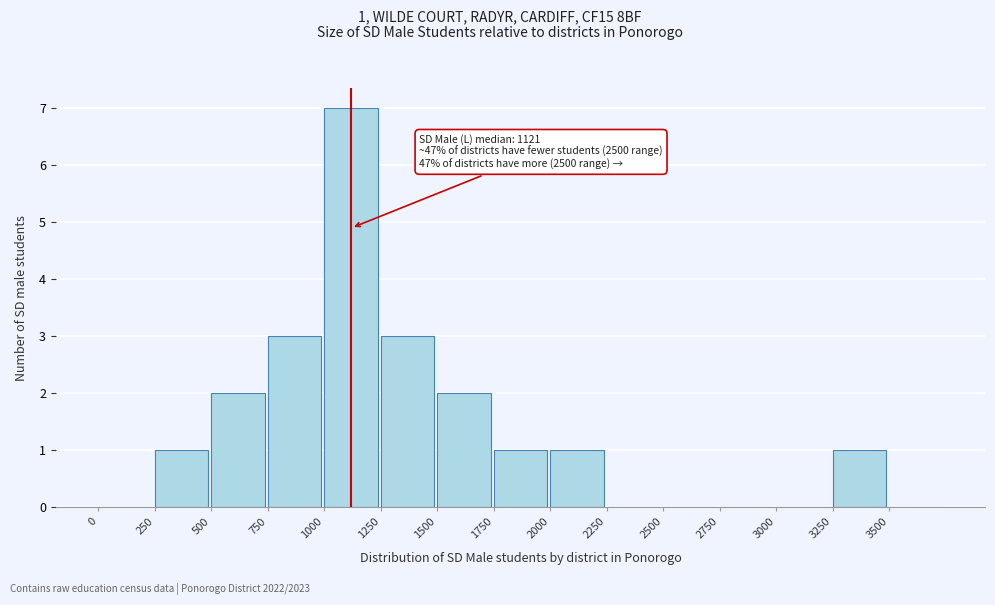

Over which range of the x-axis is the bar tallest?

1000 to 1250